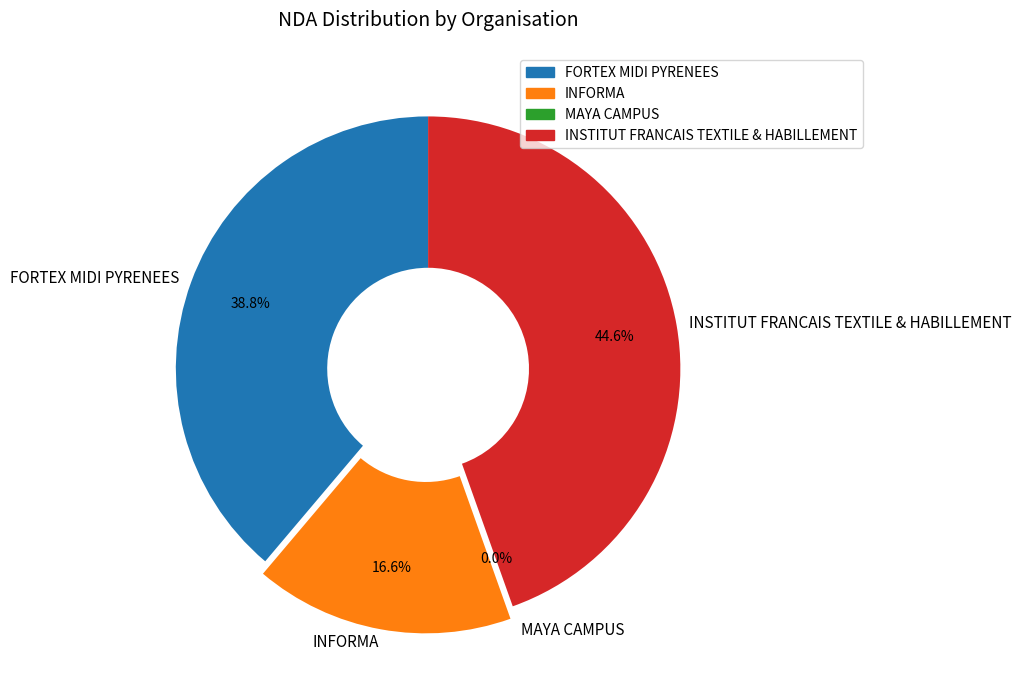

To the nearest percent, what is the difference between the largest and smallest slice percentages?

45%